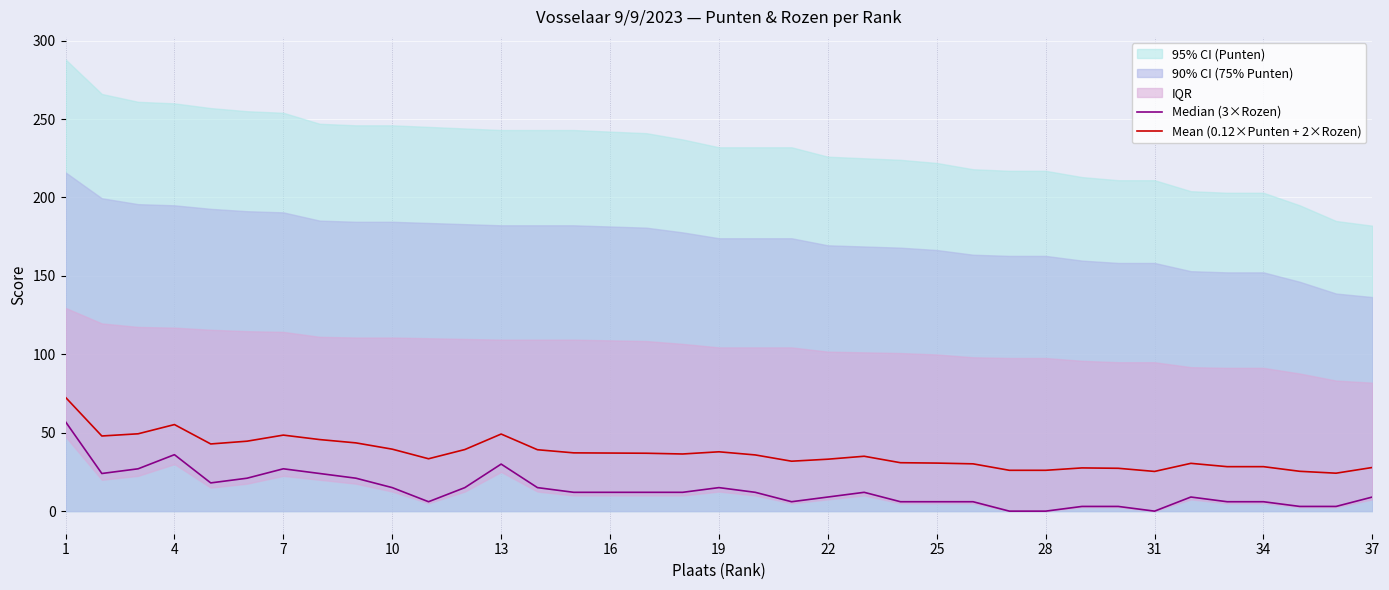

What is the sum of all Mean (0.12×Punten + 2×Rozen) values?

1360.4